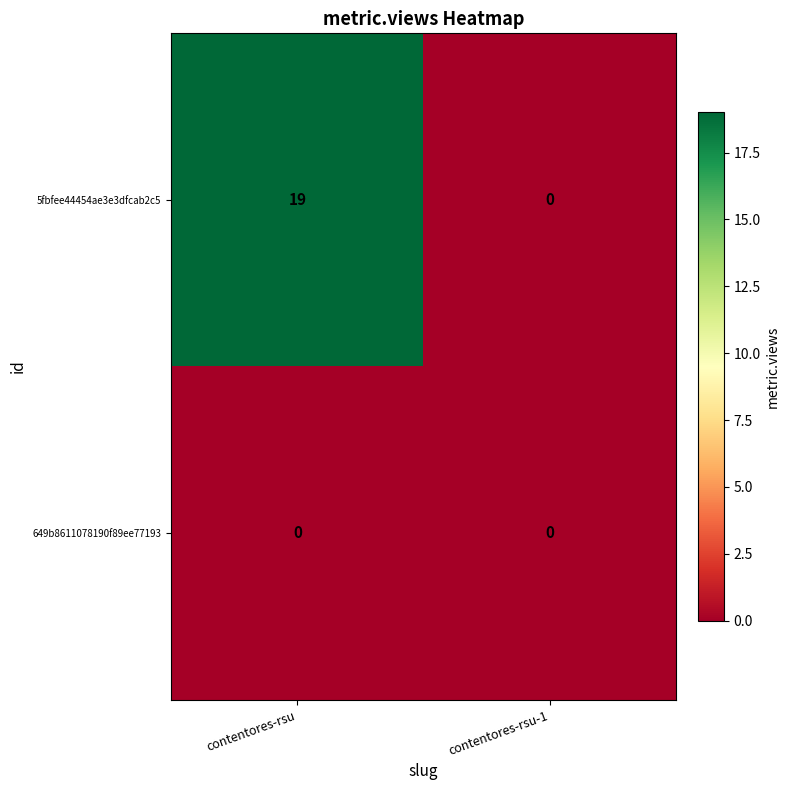

How many categories are shown in the chart?

2